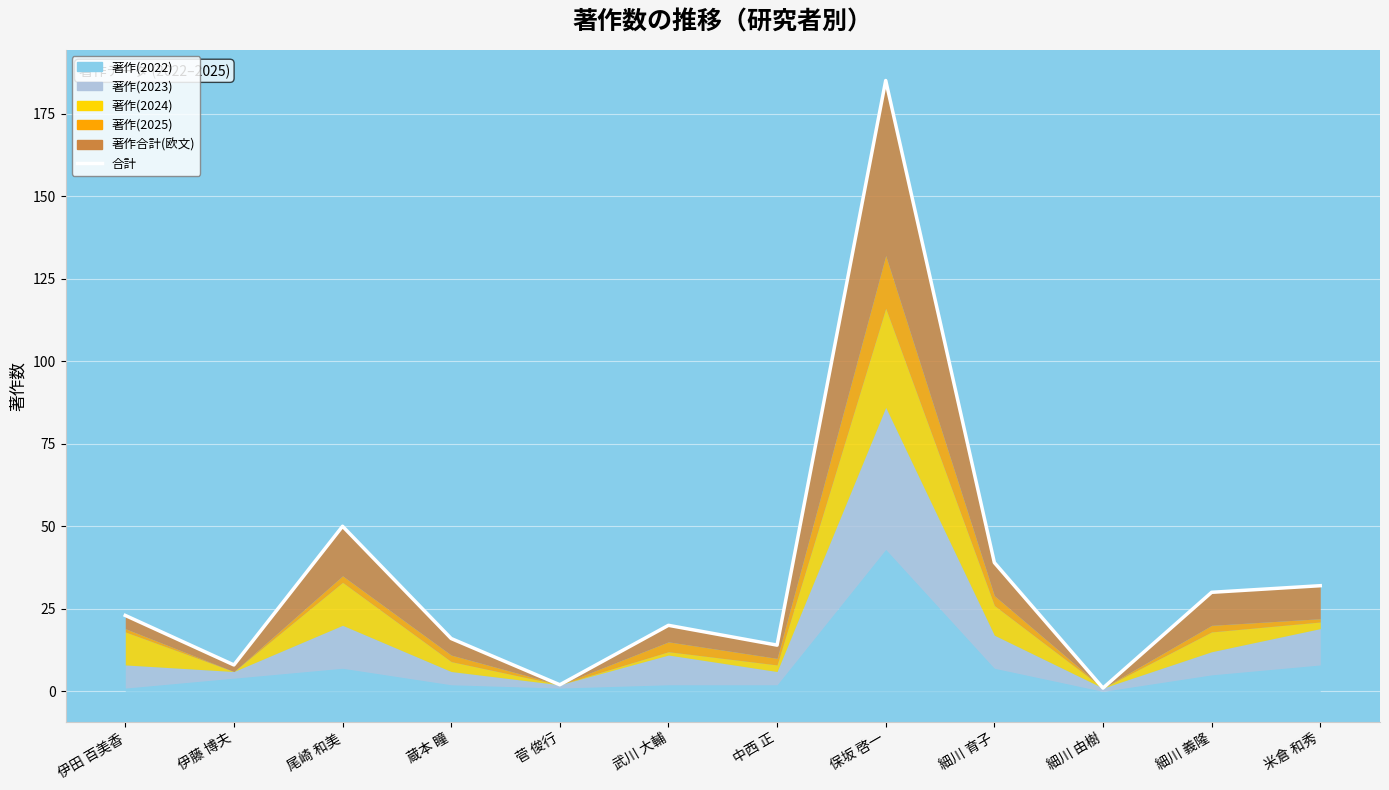

At which label does the data first exceed 23?

尾崎 和美